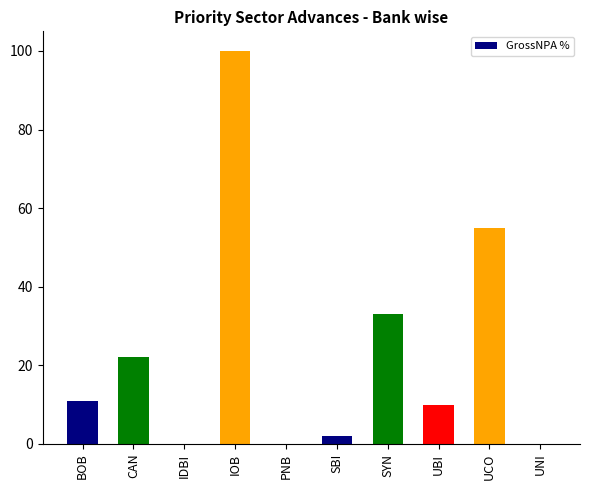

Reading left to right, extract all data points from this chart.

BOB=11	CAN=22	IDBI=0	IOB=100	PNB=0	SBI=2	SYN=33	UBI=10	UCO=55	UNI=0